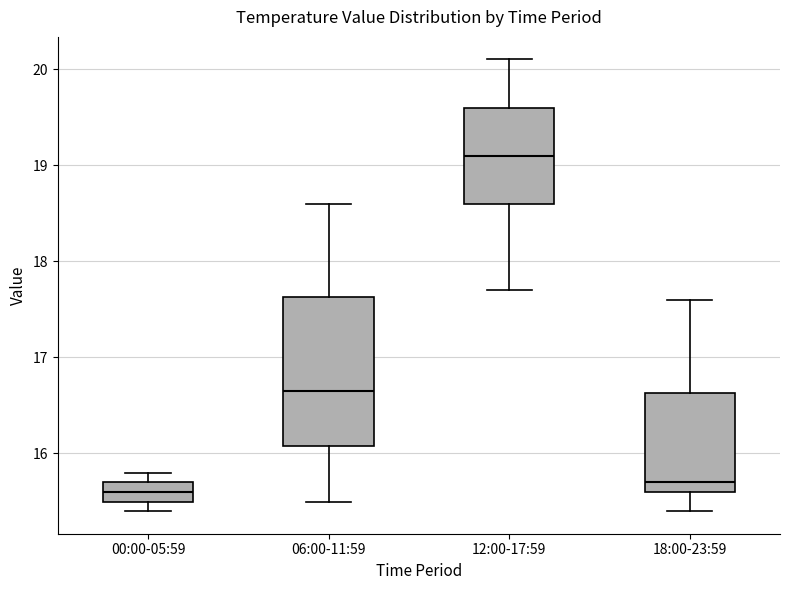

Where does the median line of the box for 12:00-17:59 sit on the y-axis? The values are not printed on the chart, so give them approximately, as read against the axis.

19.1